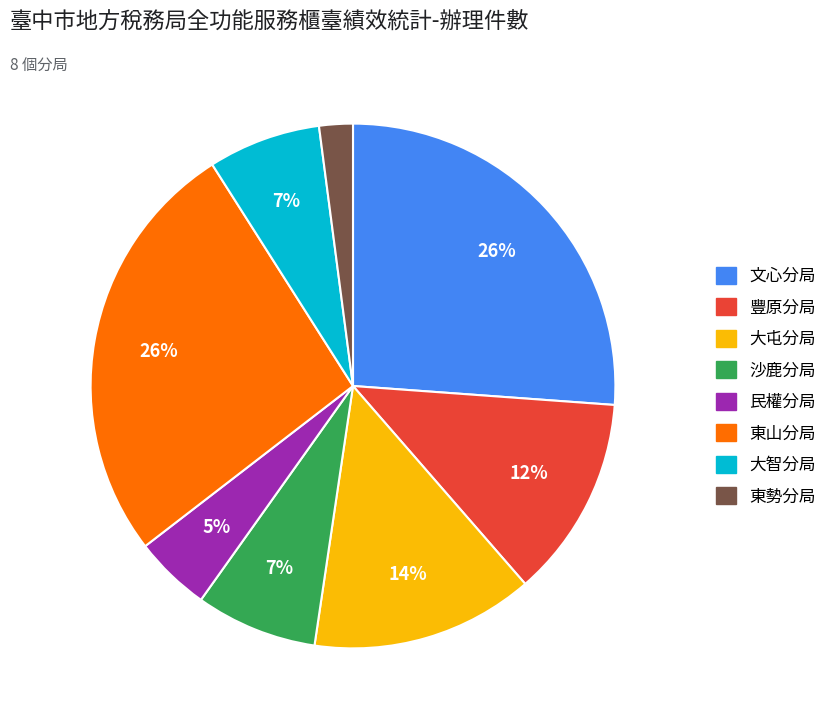

To the nearest percent, what percentage of the pie is 東山分局?

26%